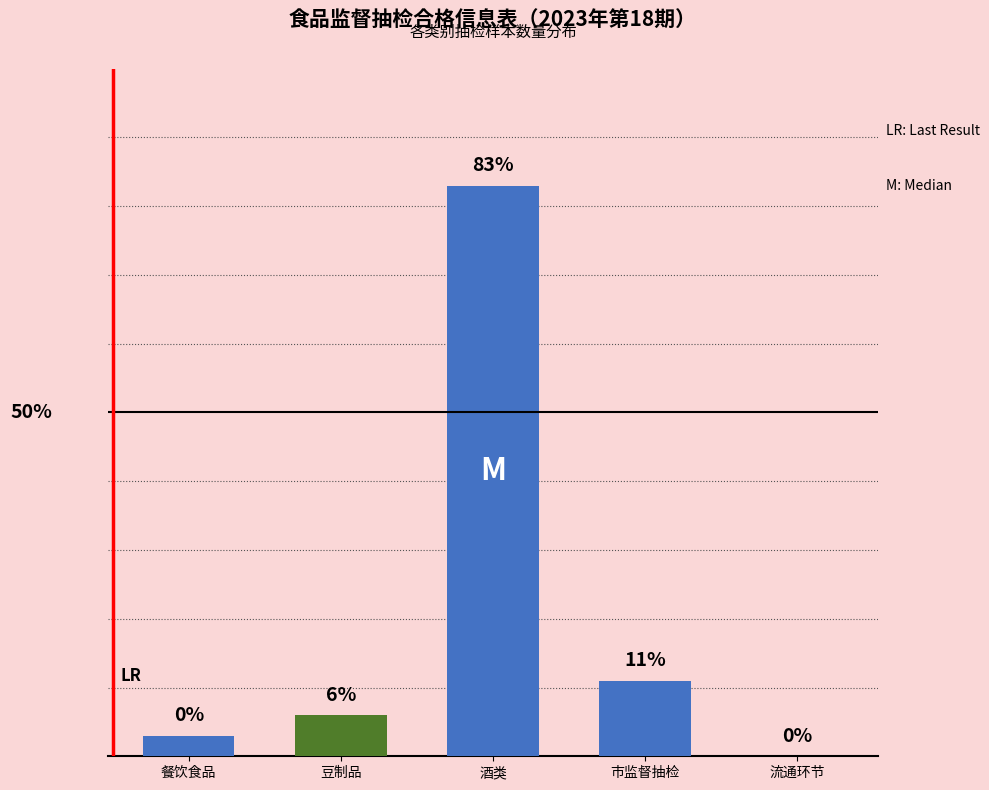

Where is the data nearest to the value 41?

市监督抽检